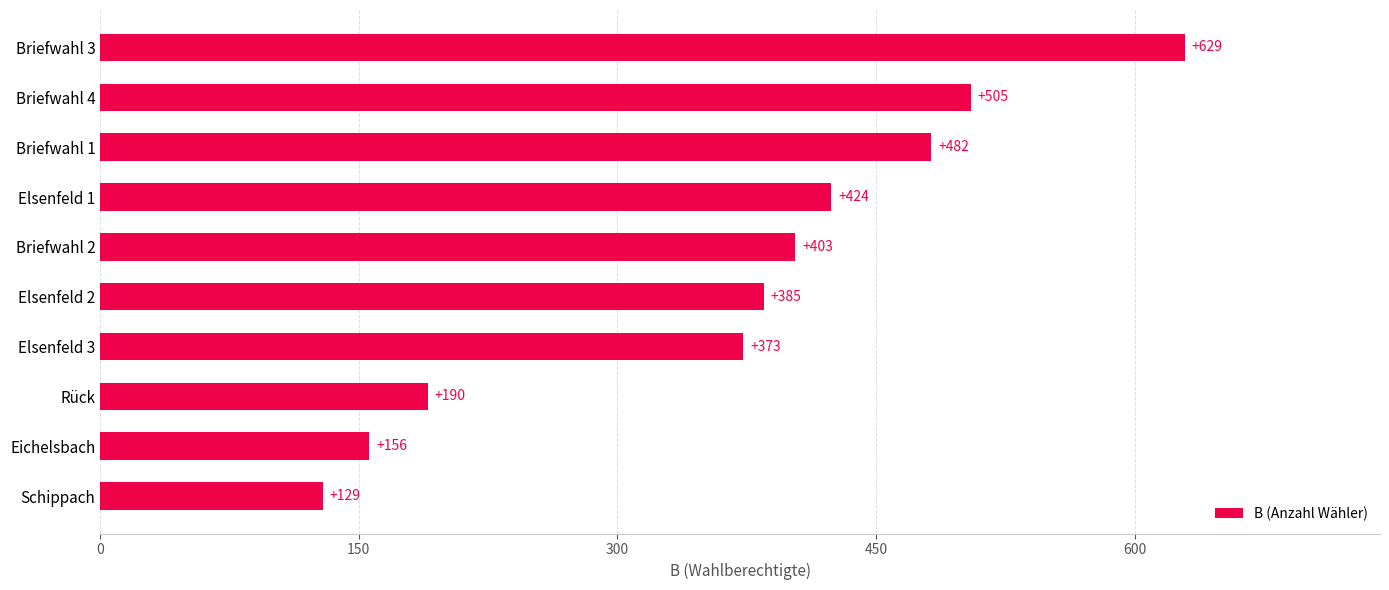

Between Briefwahl 4 and Briefwahl 2, which is larger?

Briefwahl 4